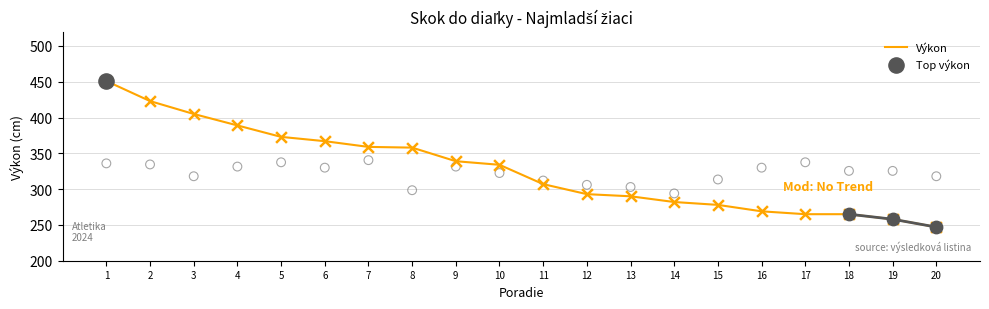

Approximately how many times larger is the value at 8 compared to 17?

1.4